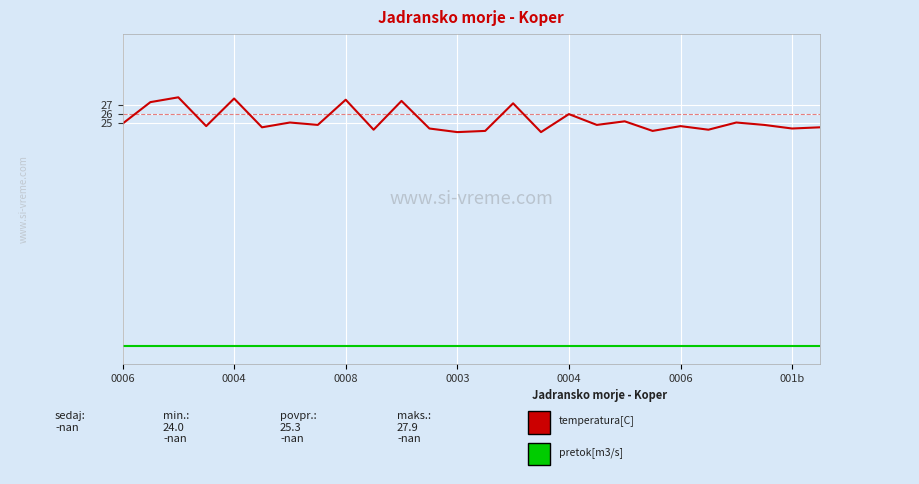

What is the greatest value displayed?

27.9